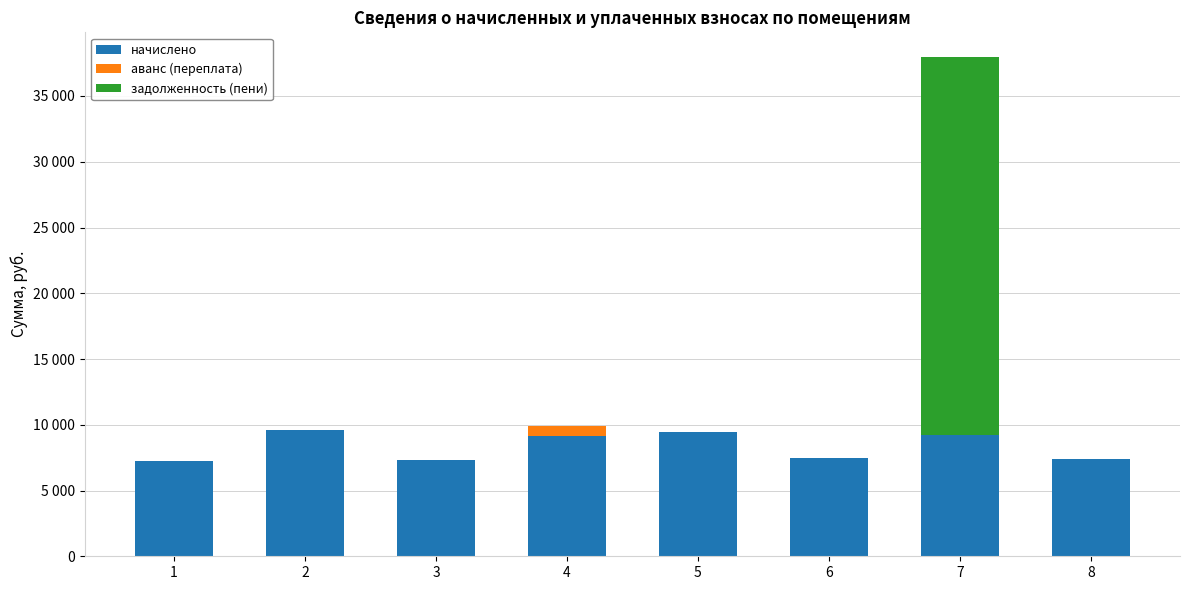

What are all the series names shown in the legend?

начислено, аванс (переплата), задолженность (пени)